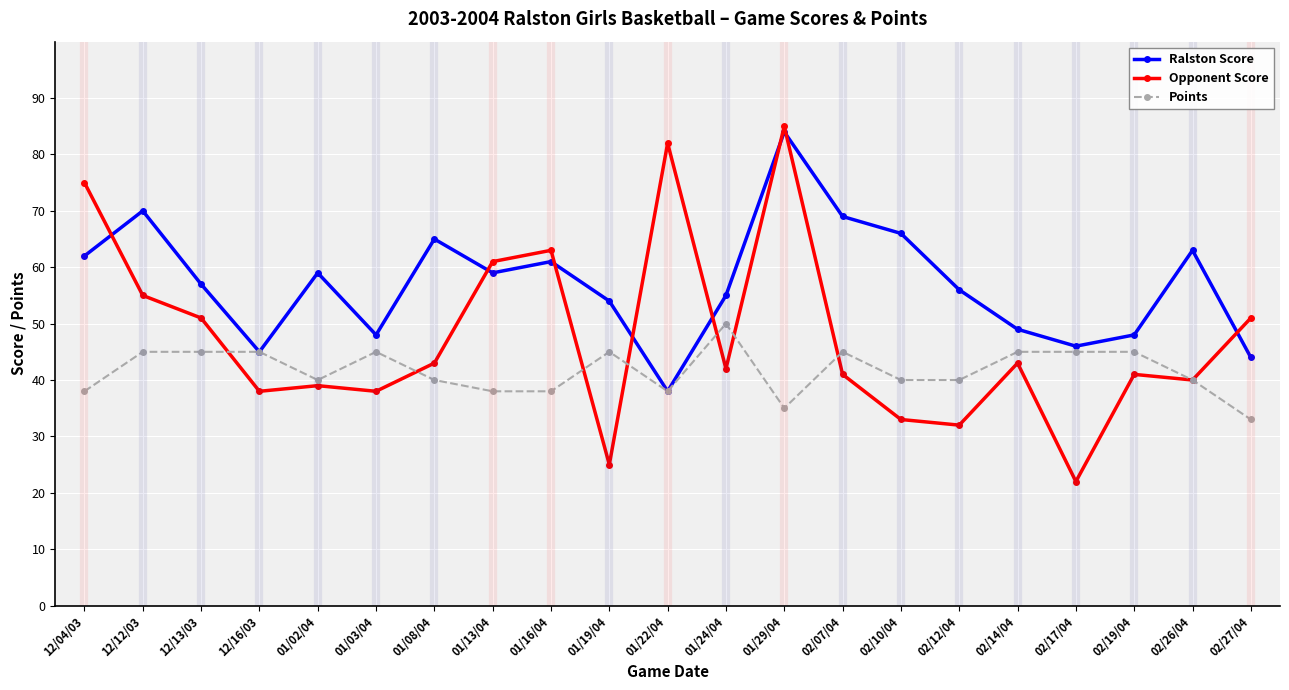

What is the difference between the second highest and minimum values in the Points series?

12